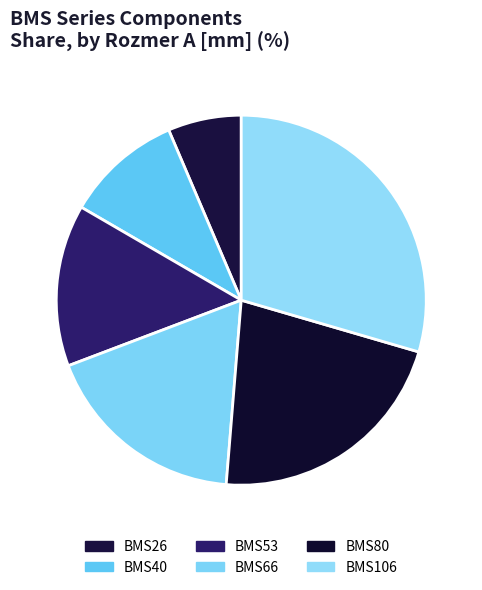

Count the number of slices in the pie.

6